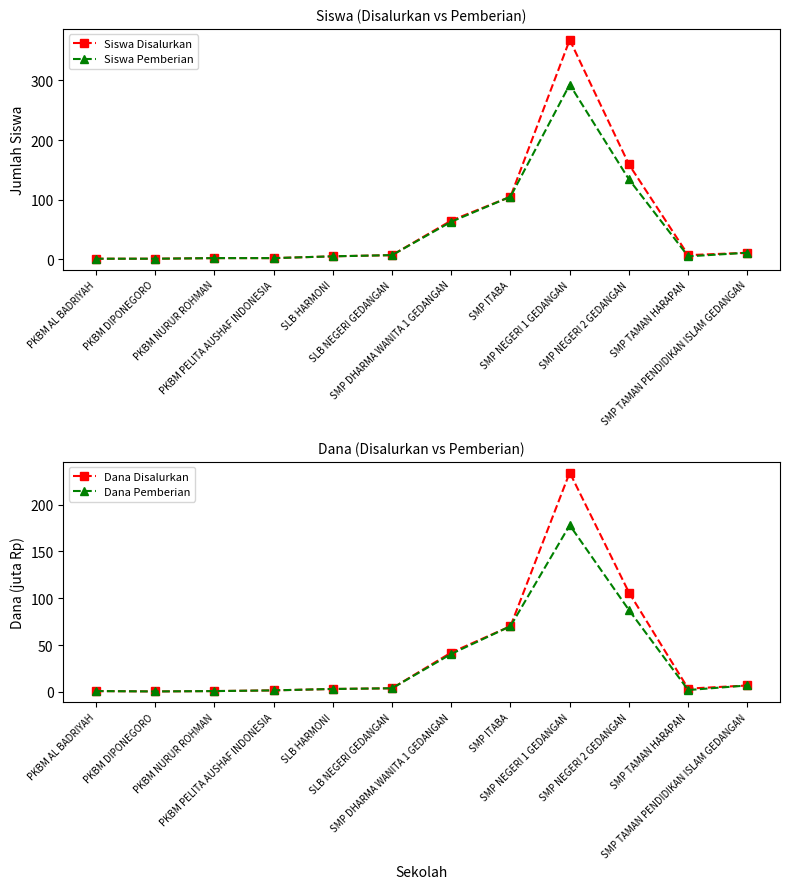

Between SMP DHARMA WANITA 1 GEDANGAN and SMP TAMAN HARAPAN, which is larger?

SMP DHARMA WANITA 1 GEDANGAN